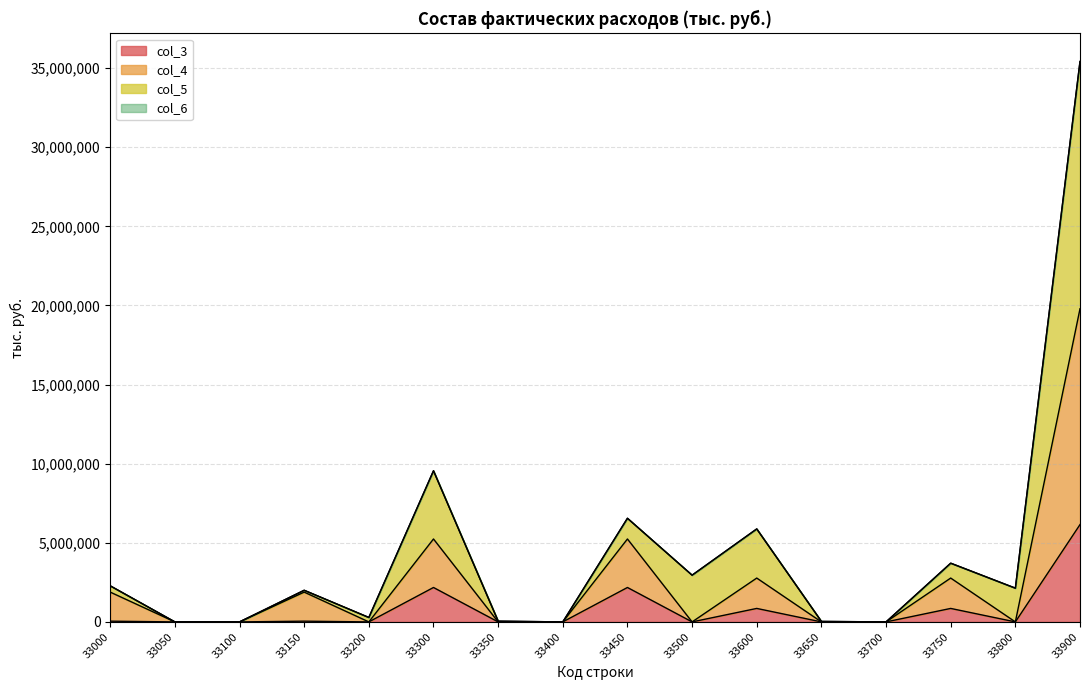

True or false: col_4 and col_3 intersect in this chart.

False